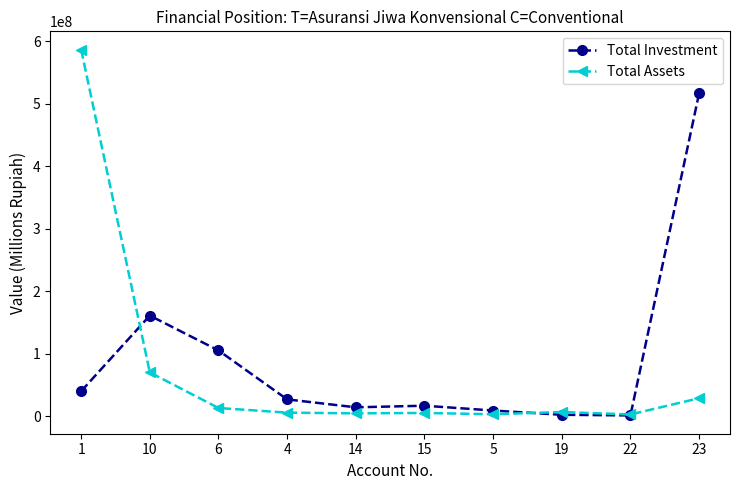

Which category has the highest value across all series?

1